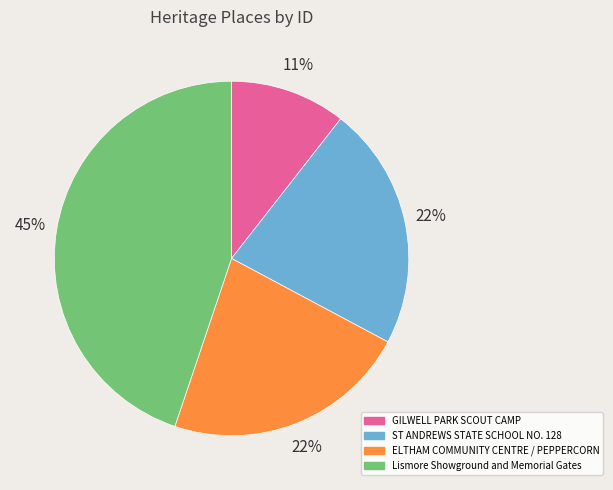

Do GILWELL PARK SCOUT CAMP and ST ANDREWS STATE SCHOOL NO. 128 together represent more than half of the pie?

No